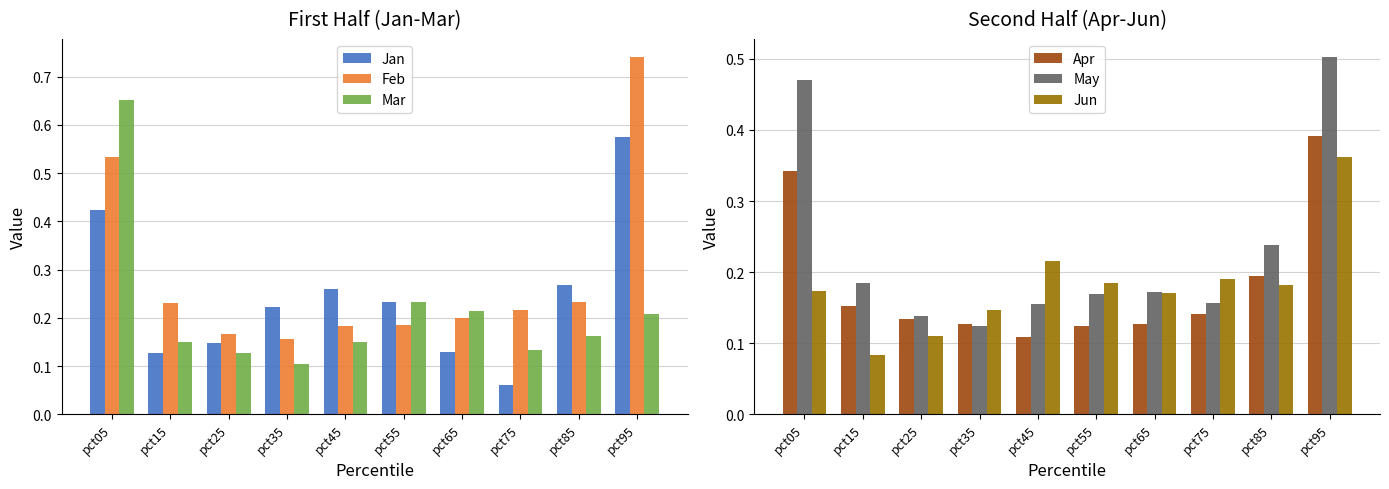

What is the average value of the Jan series?

0.2